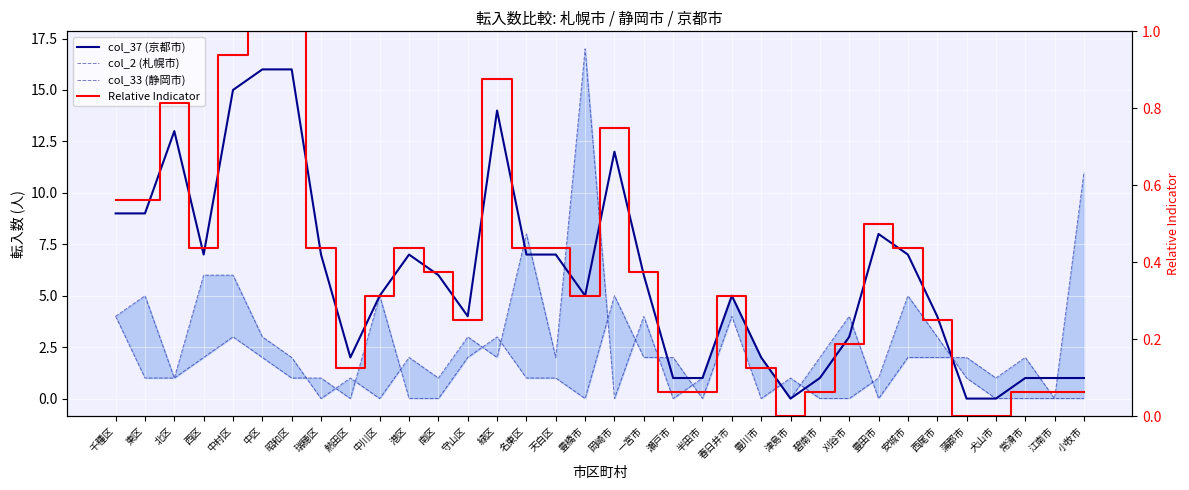

Which has a higher value, 守山区 or 小牧市?

守山区